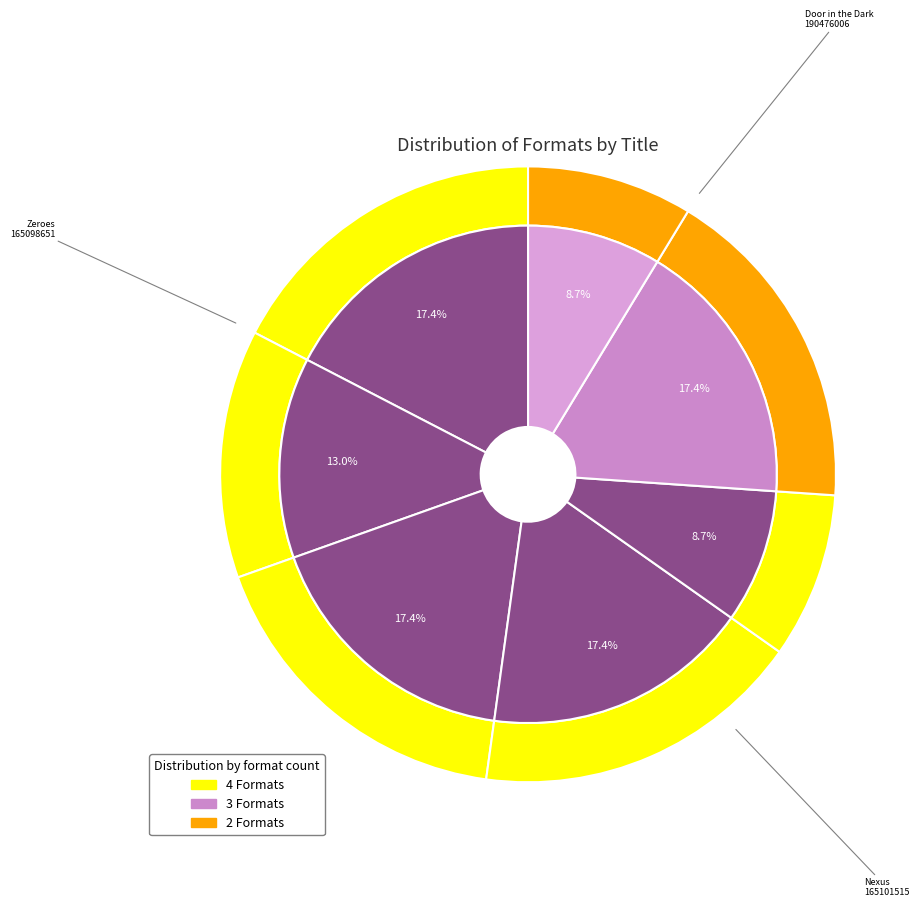

Does Avalanche account for over 50% of the chart?

No